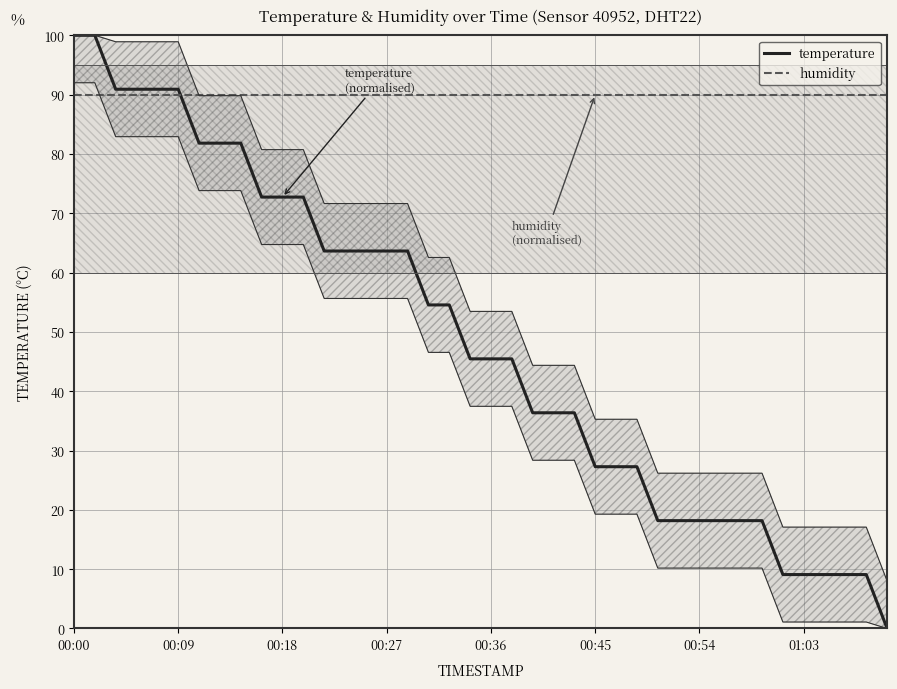

True or false: humidity and temperature cross at least once.

True